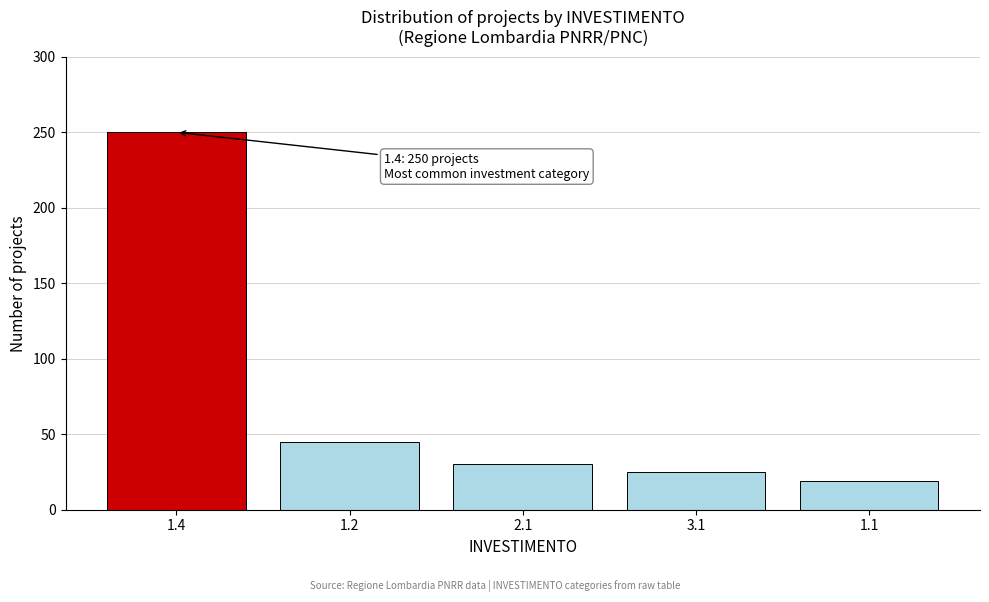

Reading left to right, what are all the values shown in this chart?

250	45	30	25	19